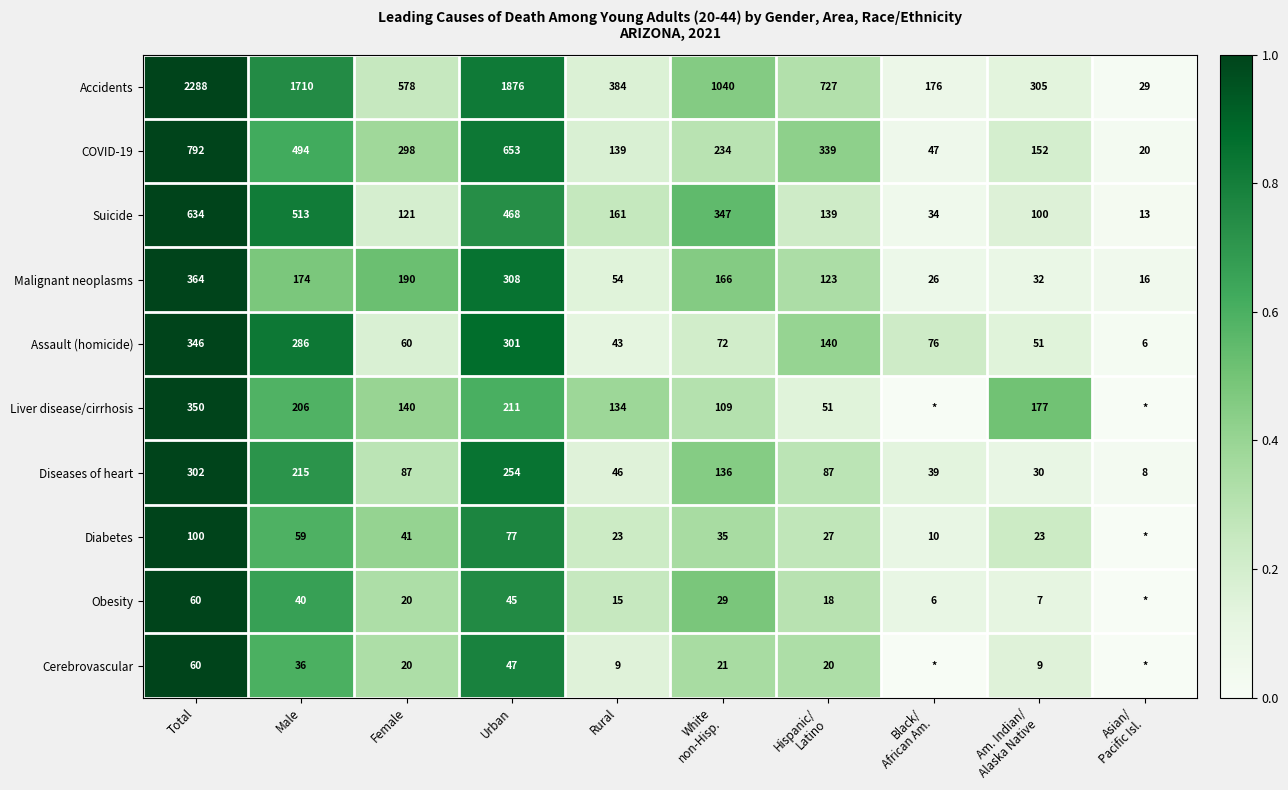

What is the total value across all series at Total?

5296